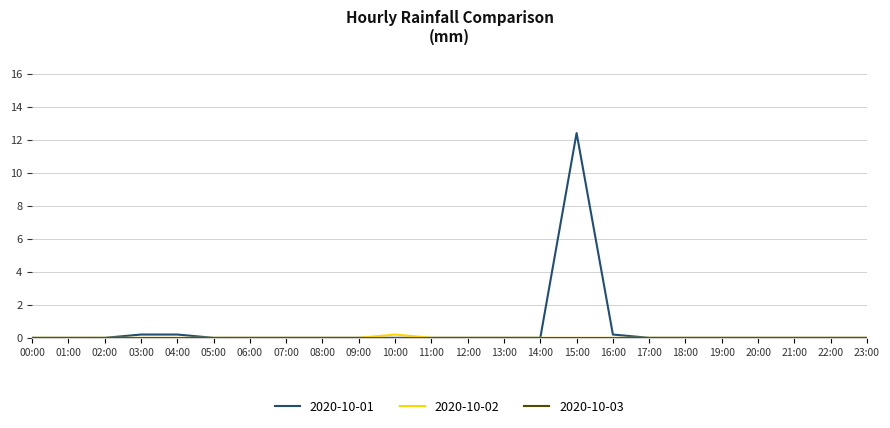

At which category is the sum across all series the highest?

15:00